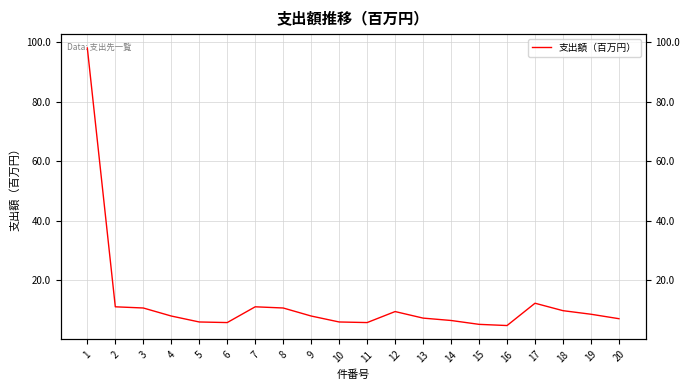

The chart shows a value of 5.2 at 18. True or false?

False